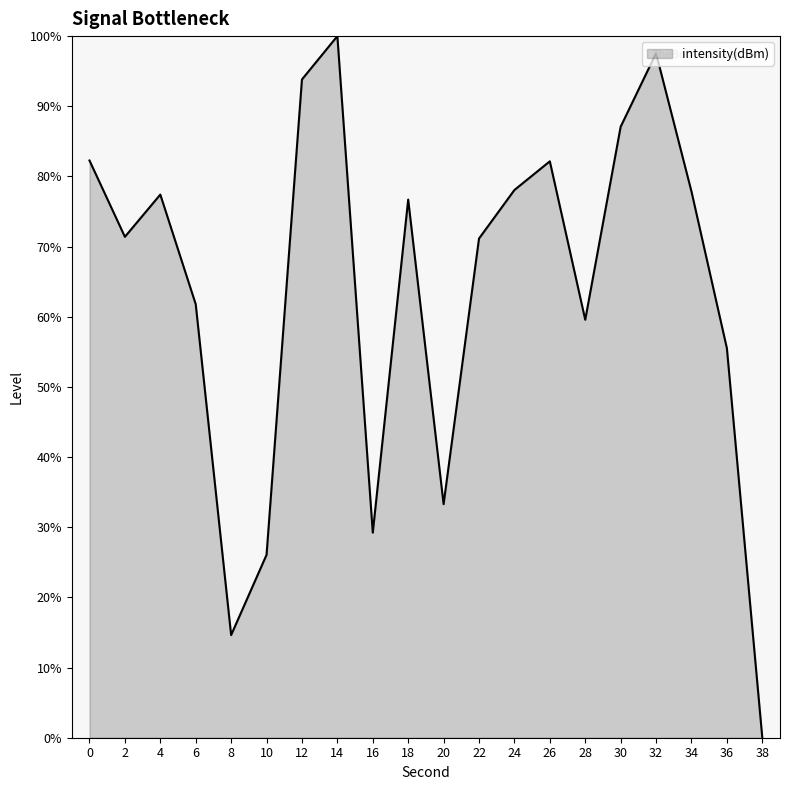

Which label corresponds to the smallest value in the chart?

38